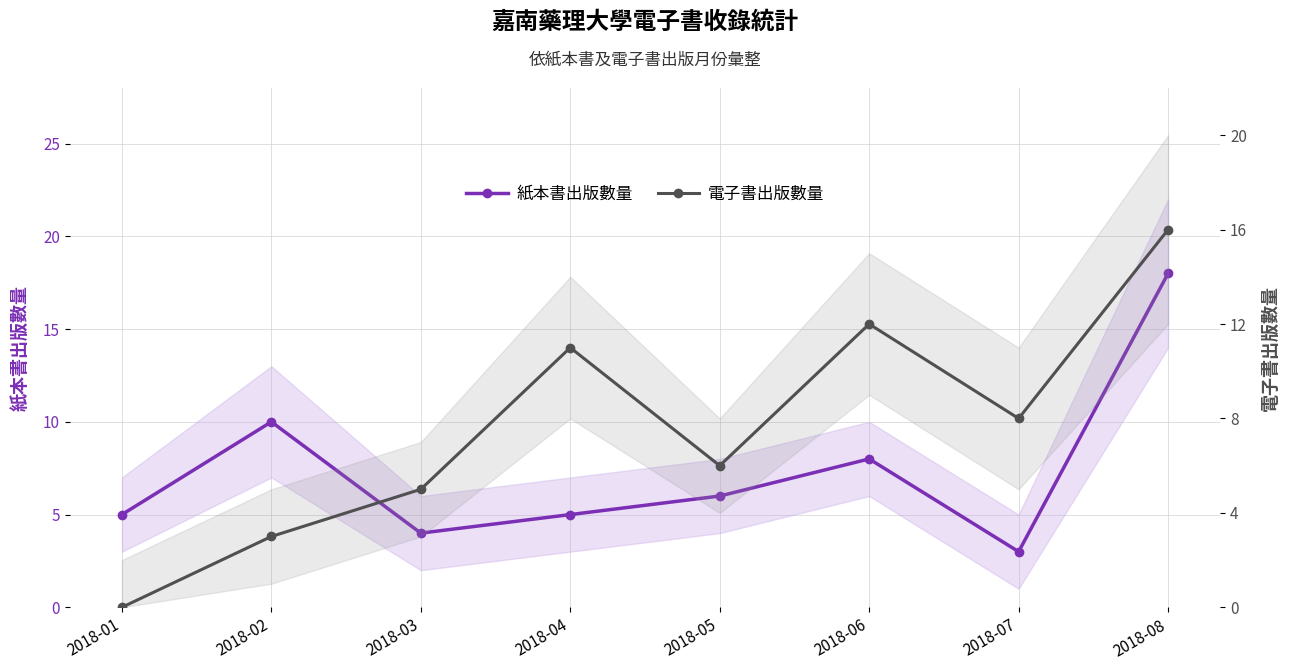

At which category is the sum across all series the highest?

2018-08